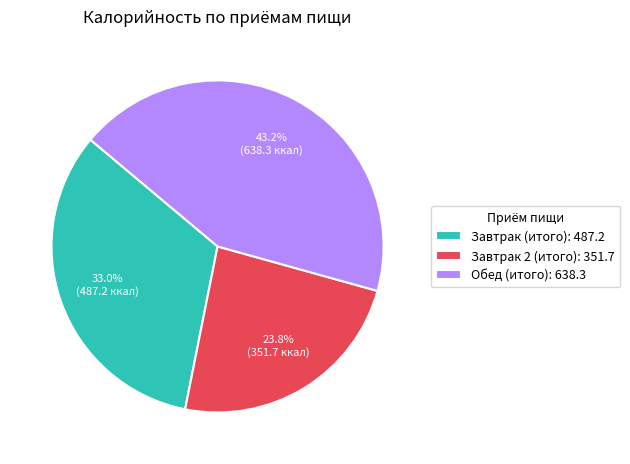

How many slices are in this pie chart?

3